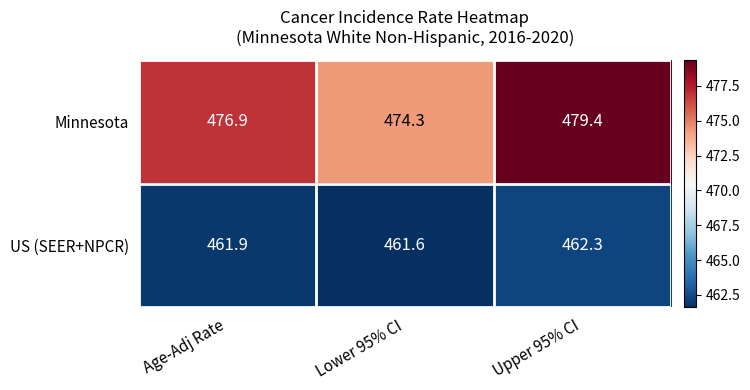

Reading right to left, transcribe all the data shown in this chart.

Minnesota: Upper 95% CI=479.4	Lower 95% CI=474.3	Age-Adj Rate=476.9
US (SEER+NPCR): Upper 95% CI=462.3	Lower 95% CI=461.6	Age-Adj Rate=461.9